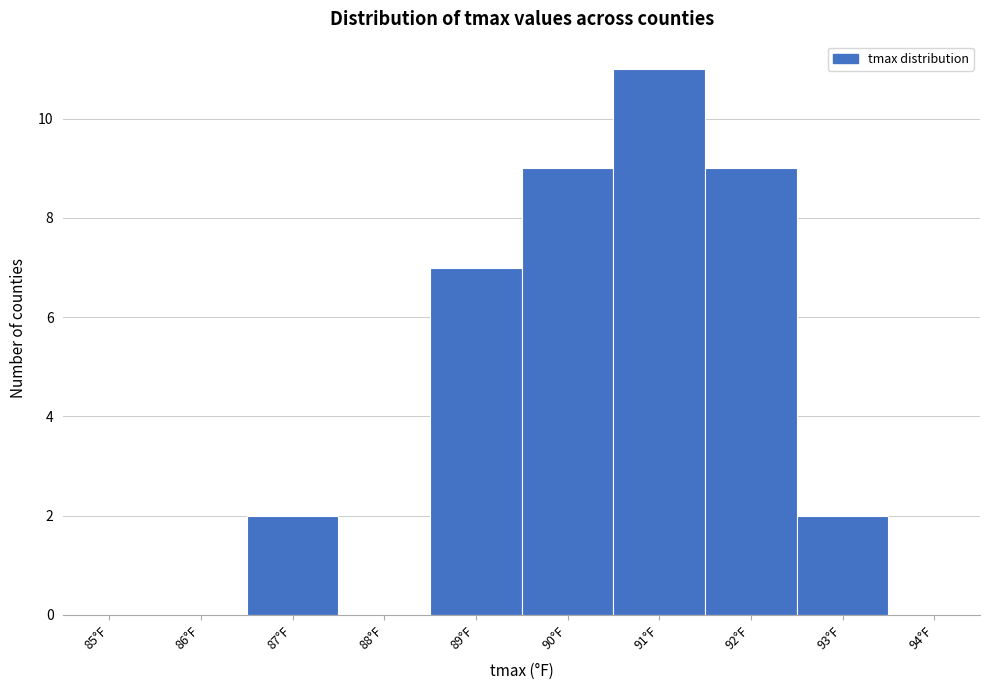

Reading left to right, extract all data points from this chart.

85°F=0	86°F=0	87°F=2	88°F=0	89°F=7	90°F=9	91°F=11	92°F=9	93°F=2	94°F=0